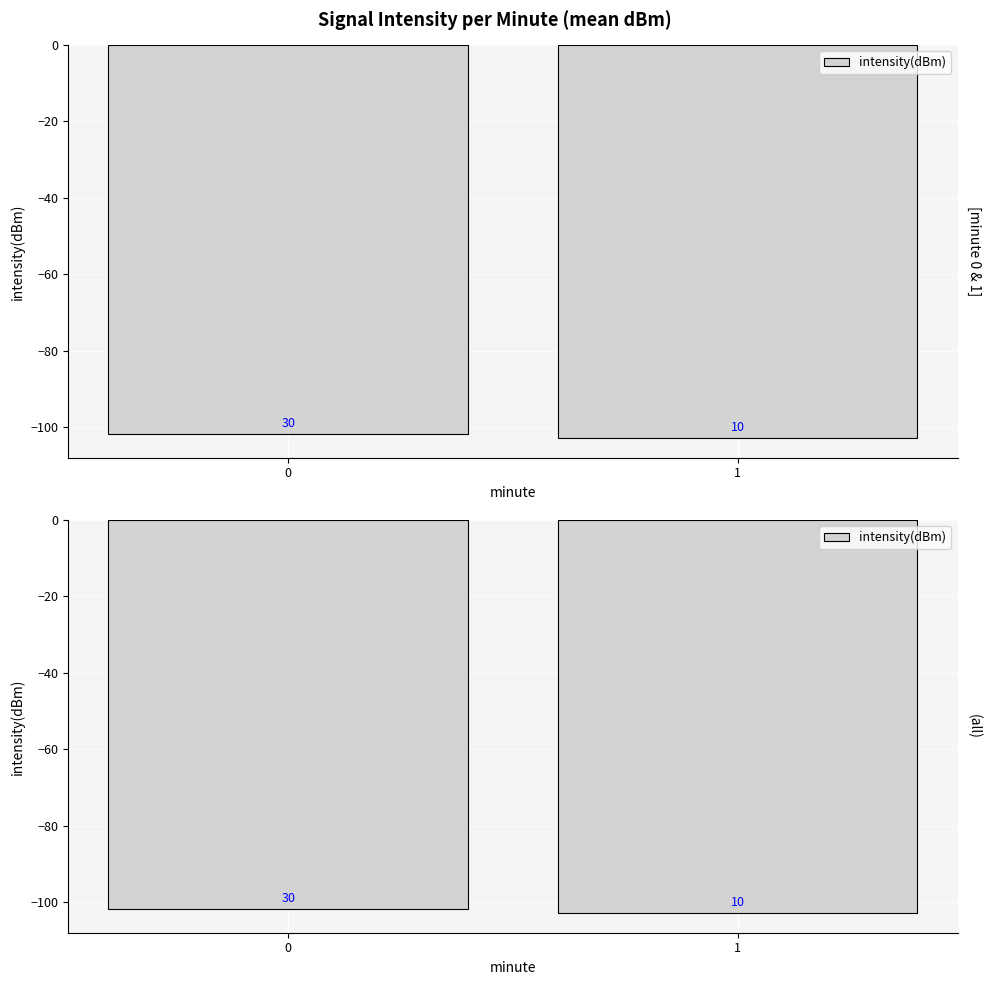

What is the maximum value shown in the chart?

-101.8